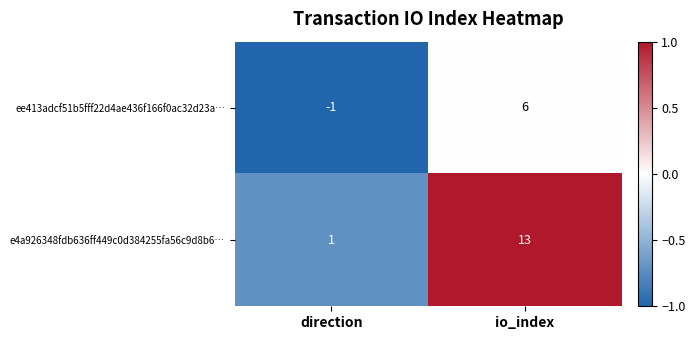

At which category is the sum across all series the highest?

io_index